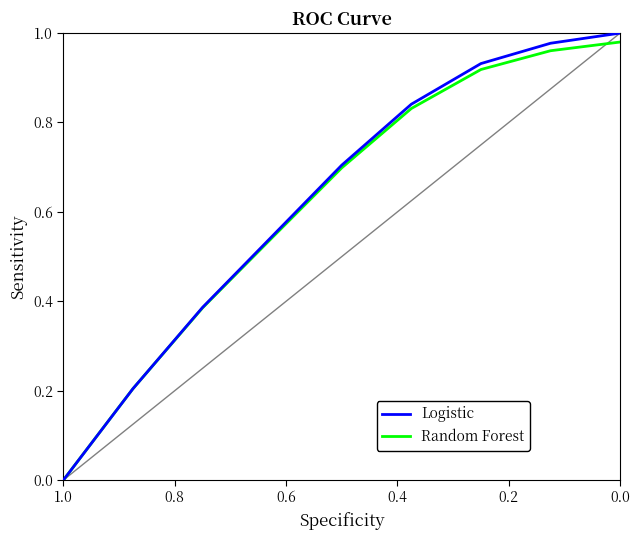

Does the chart have visible grid lines?

No